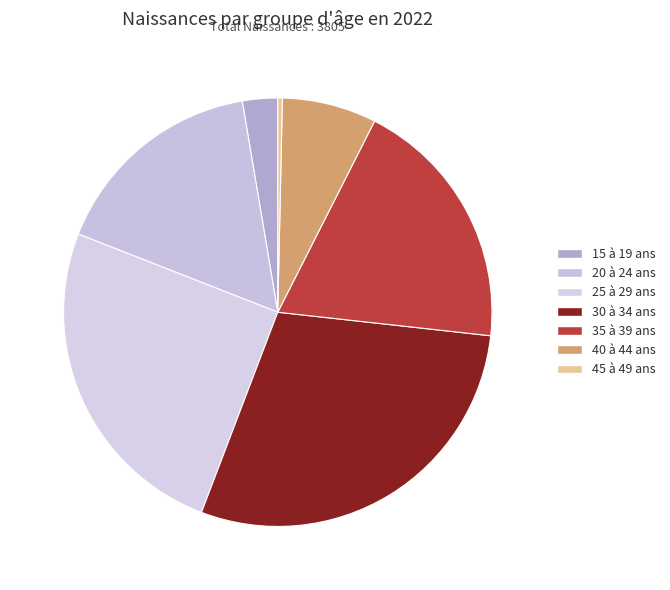

To the nearest percent, what portion does 40 à 44 ans represent?

7%